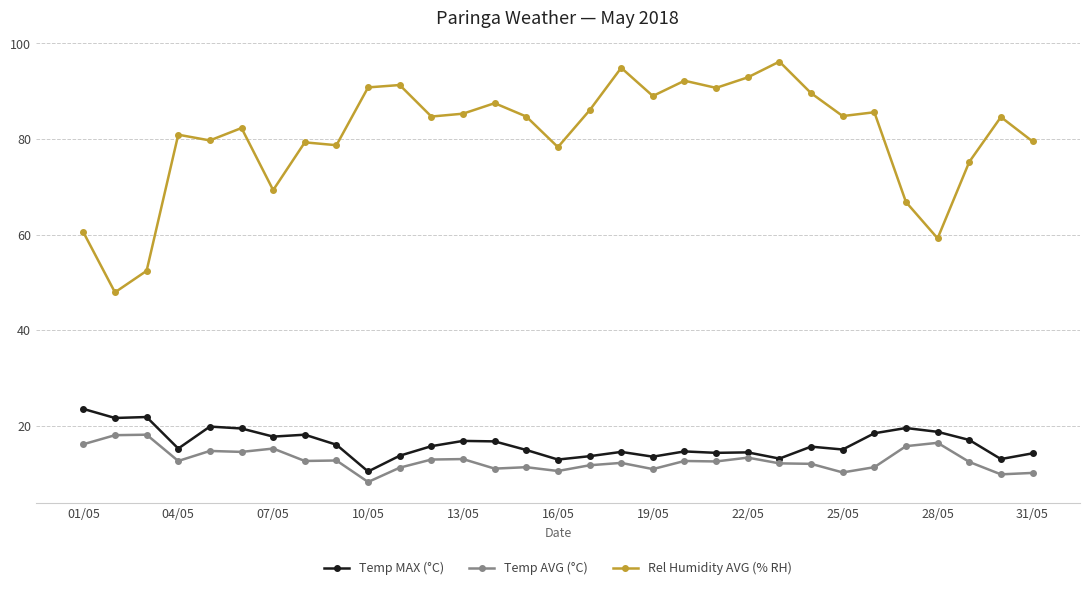

What is the difference between the second highest and minimum values in the Rel Humidity AVG (% RH) series?

47.0